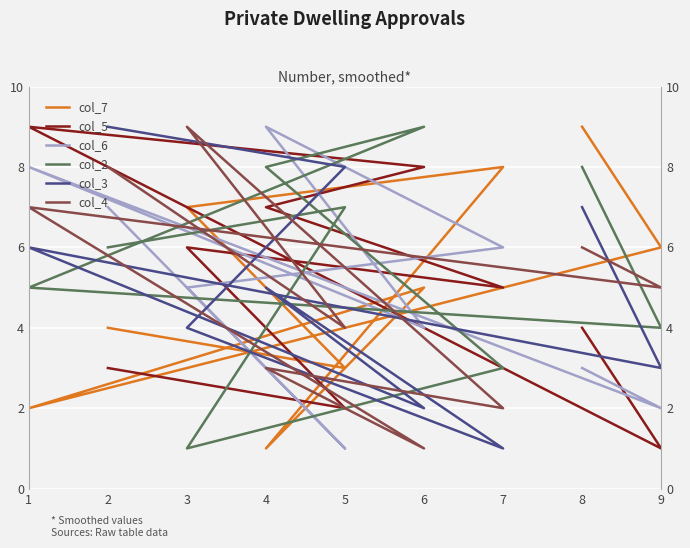

How many data points in col_2 are less than 6?

4